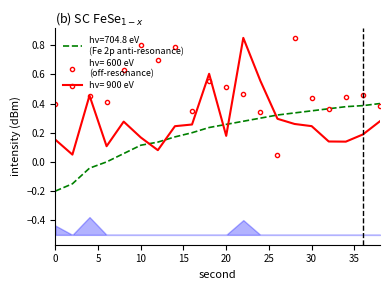

Where do hv= 600 eV (off-resonance) and hv=704.8 eV (Fe 2p anti-resonance) first cross each other?

24 and 26